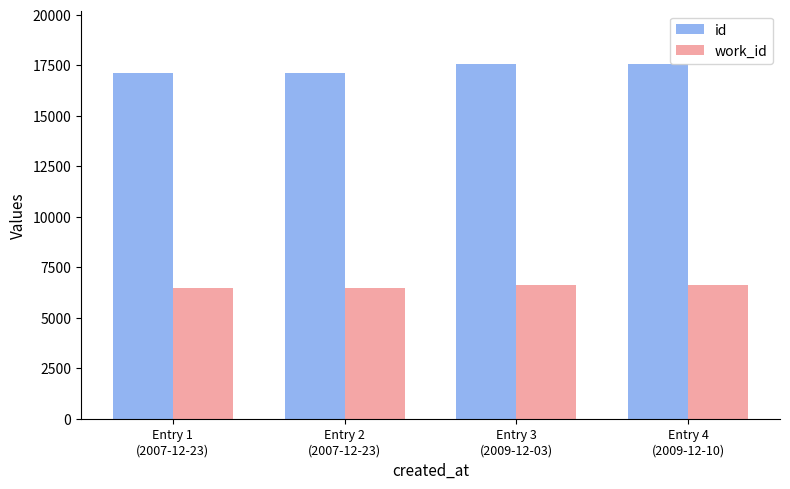

Is it true that id equals 25614 at Entry 2
(2007-12-23)?

False